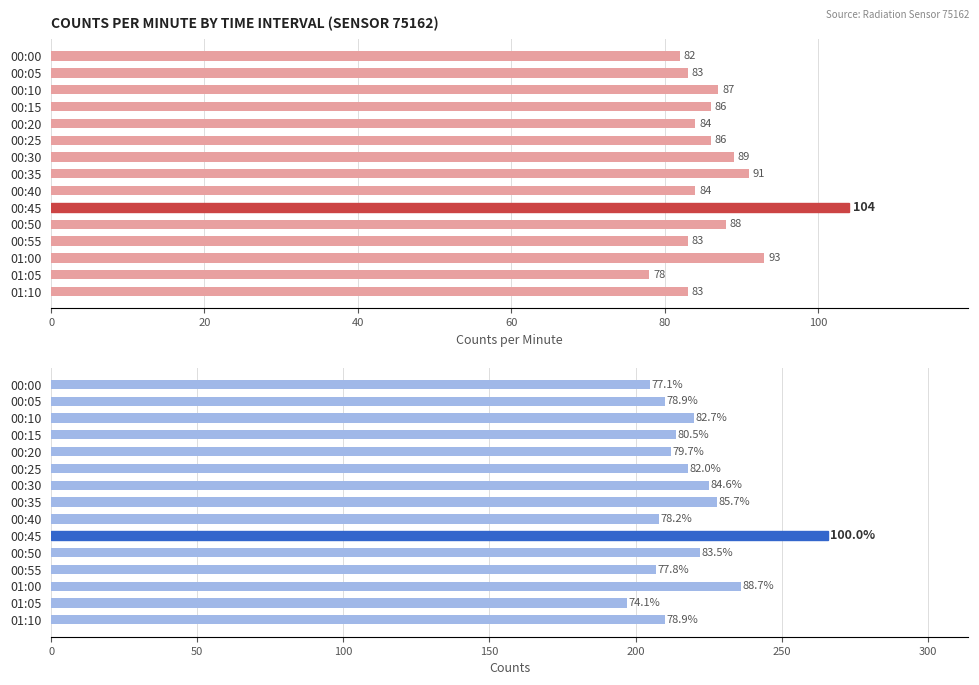

What is the difference between the maximum and minimum values in the avg_counts series?

69